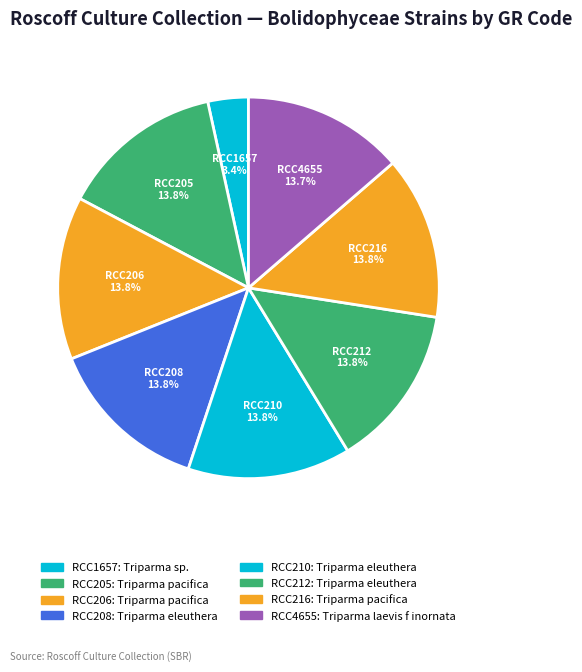

What percentage is NOT represented by RCC206?

86.2%